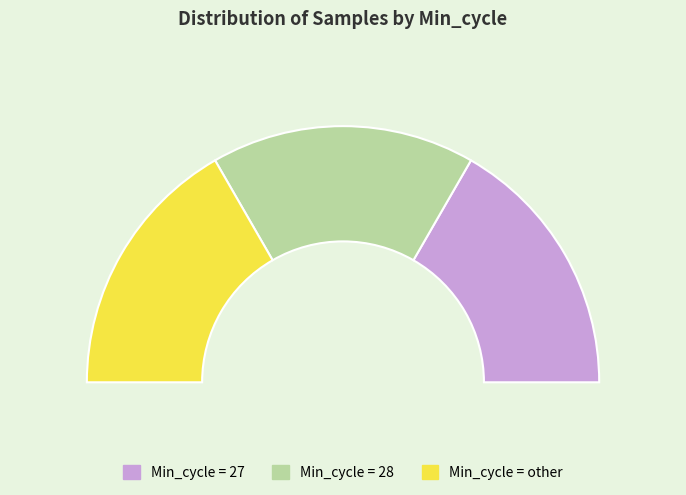

Does Min_cycle_other represent more than half of the total?

No